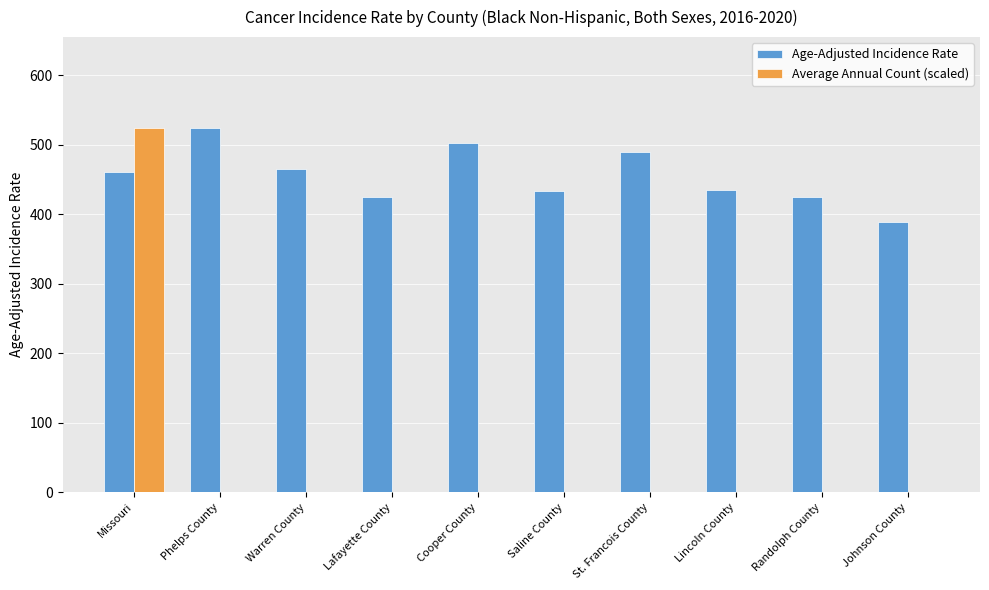

At which category is the sum across all series the highest?

Missouri